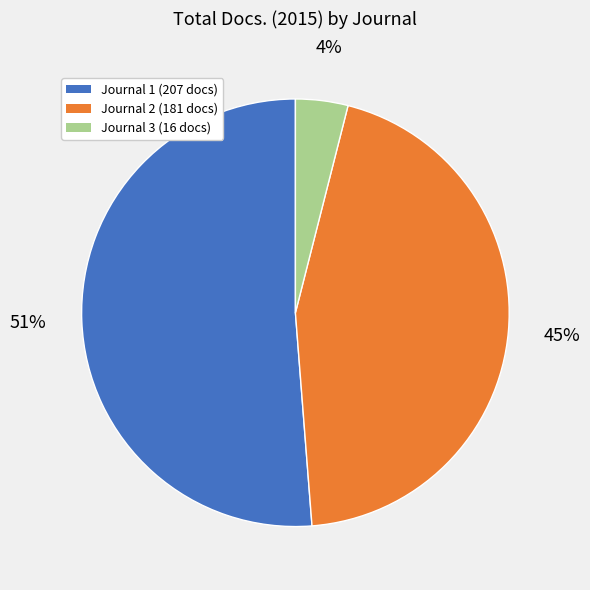

Which category has the biggest portion of the pie?

Journal 1 (207 docs)